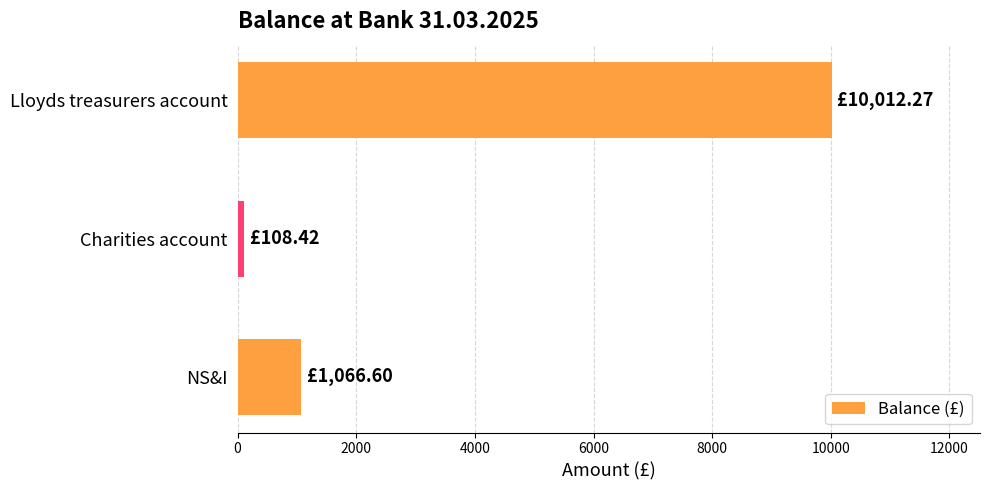

Which label corresponds to the smallest value in the chart?

Charities account